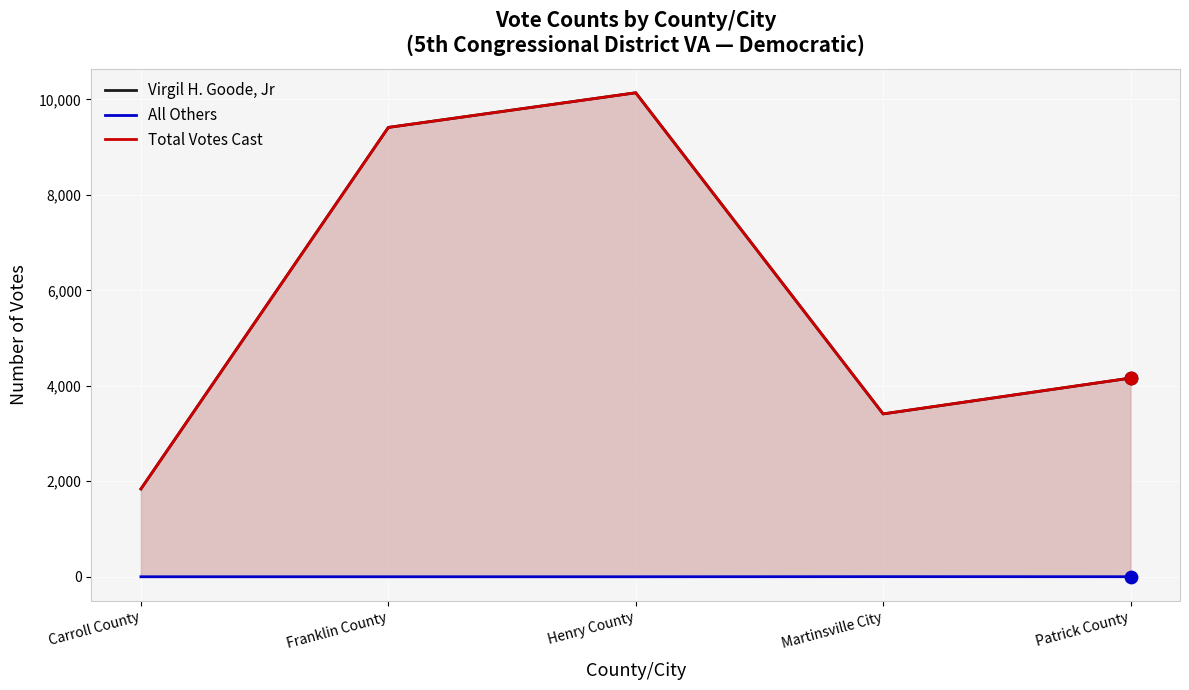

Which series contains the highest Y value?

Virgil H. Goode, Jr